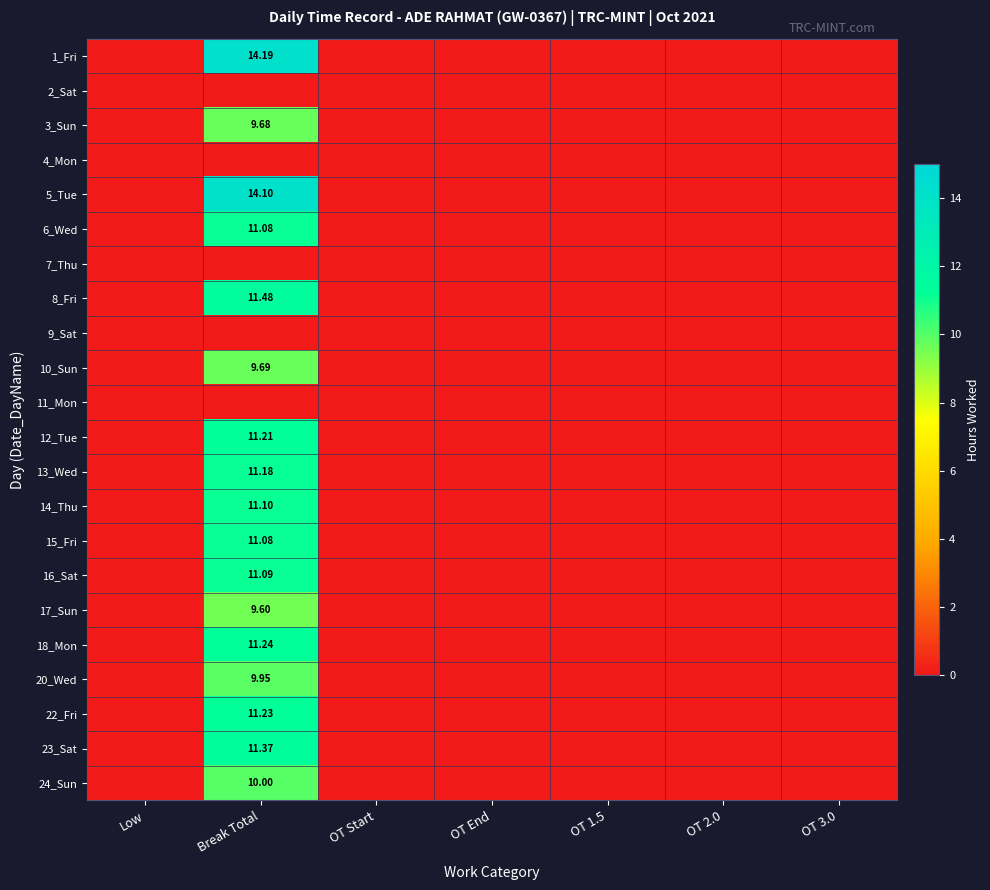

Rank the categories by 16_Sat value from lowest to highest.

Low, OT Start, OT End, OT 1.5, OT 2.0, OT 3.0, Break Total